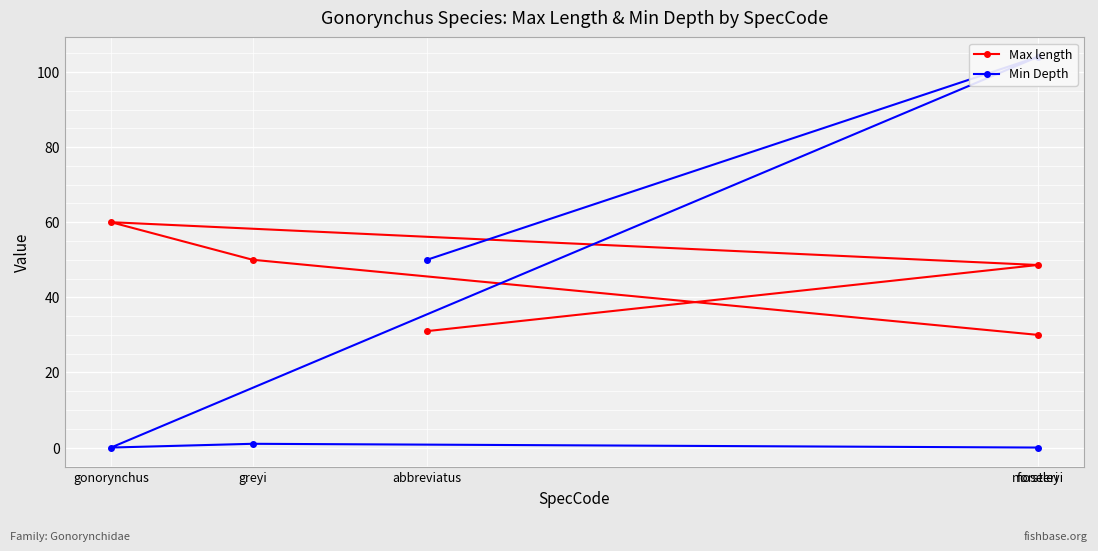

Rank the series by their maximum value, from lowest to highest.

Max length, Min Depth